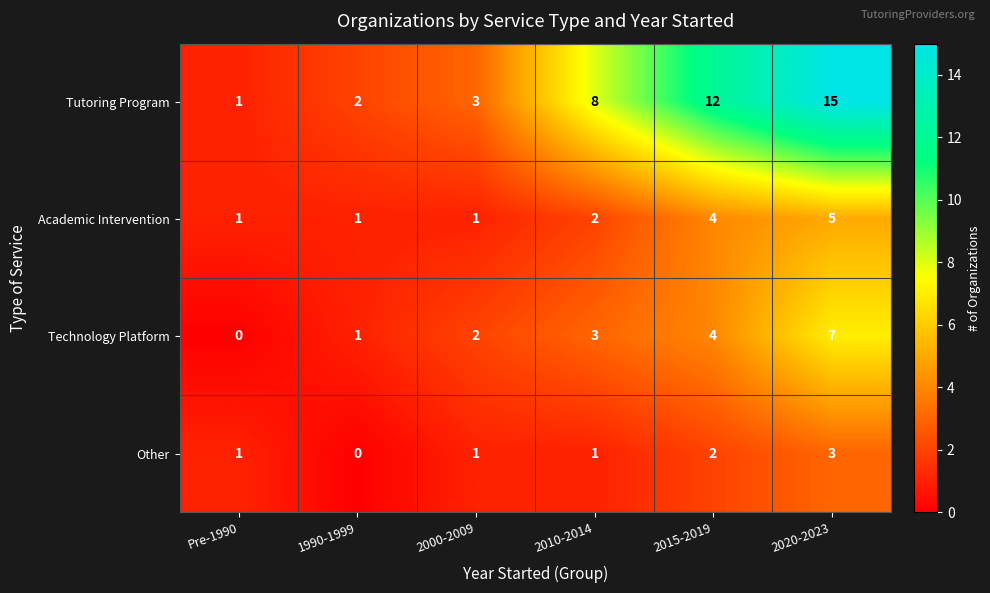

At 2020-2023, list the series in order from smallest to largest.

Other, Academic Intervention, Technology Platform, Tutoring Program